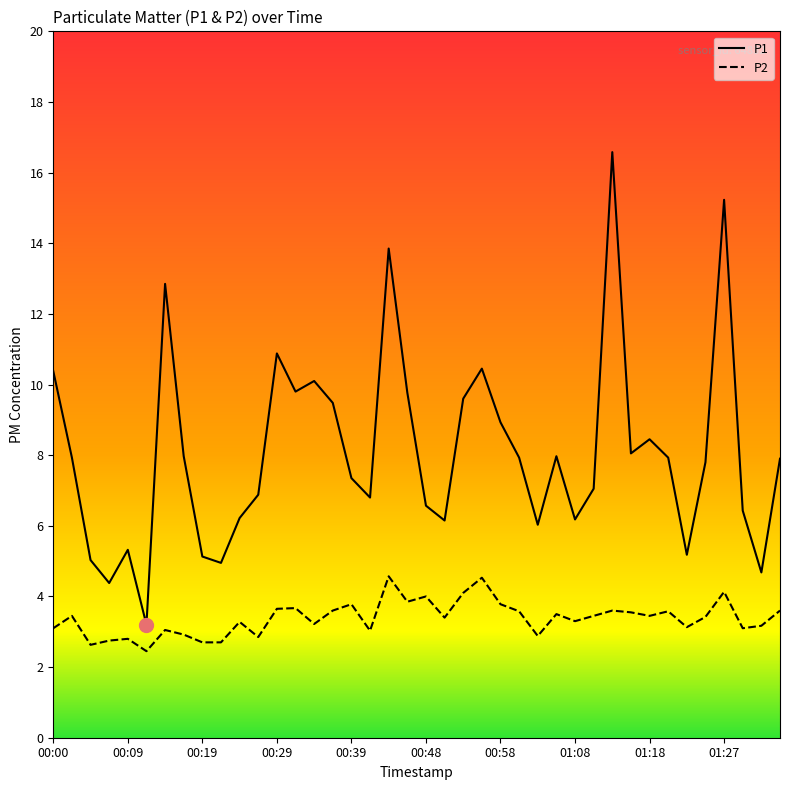

What is the maximum value shown in the chart?

16.6